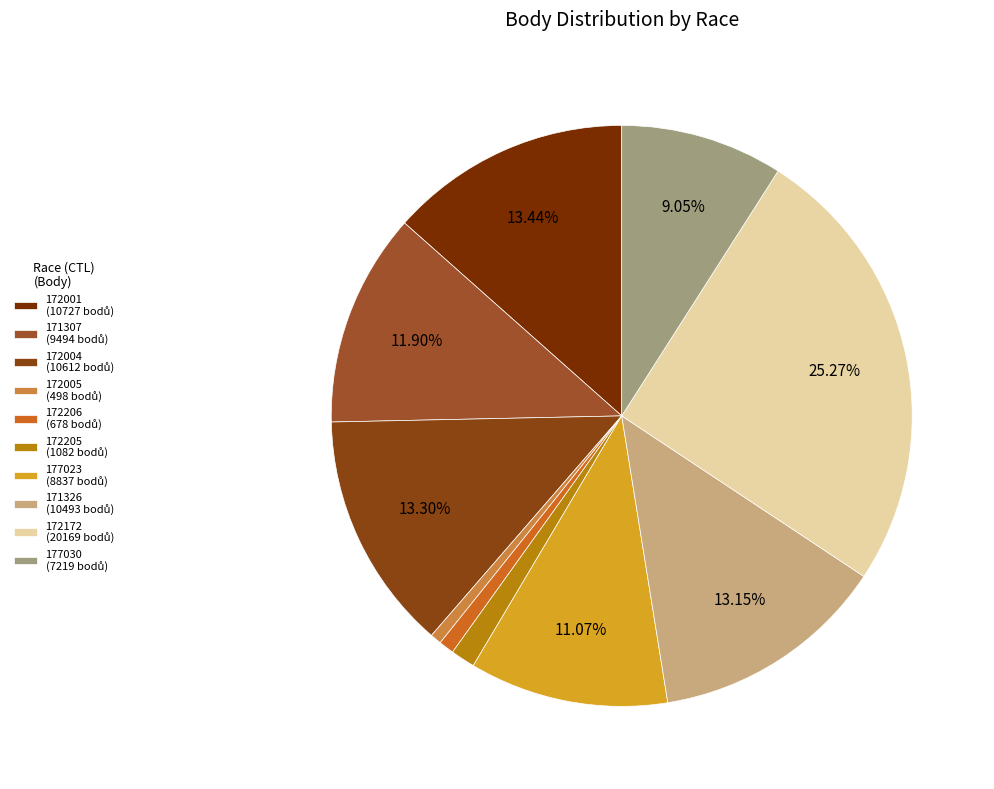

Which slice is the smallest?

Závod mladých nadějí
(172005)